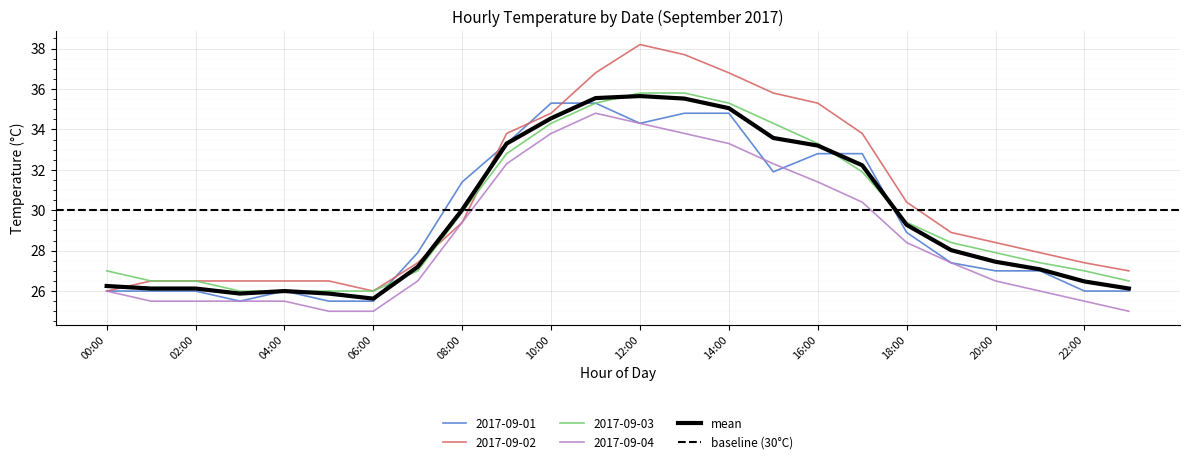

Which series has the largest range (max minus min)?

2017-09-02